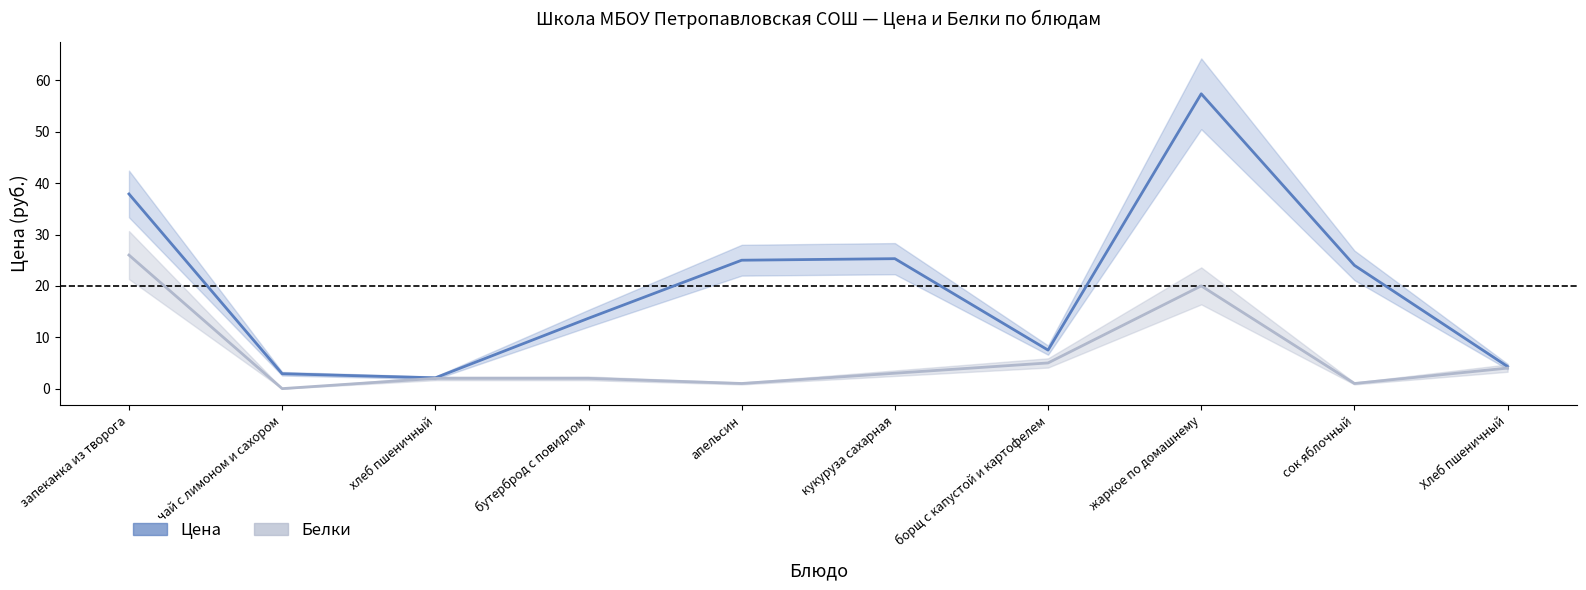

What is the sum of all Белки values?

64.0